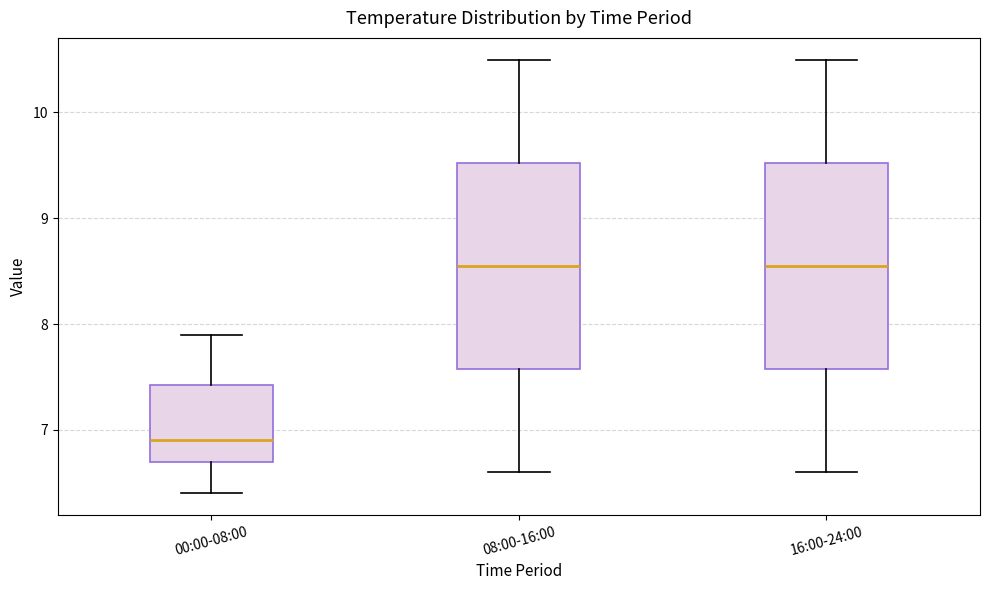

Reading left to right, transcribe this box plot: for each box, give where its median line is, the range the box spans, and where its two whiskers end, as read against the y-axis. The values are not printed on the chart, so give them approximately, as read against the axis.

00:00-08:00: median 6.9, box 6.7 to 7.4, whiskers 6.4 to 7.9
08:00-16:00: median 8.6, box 7.6 to 9.5, whiskers 6.6 to 10.5
16:00-24:00: median 8.6, box 7.6 to 9.5, whiskers 6.6 to 10.5